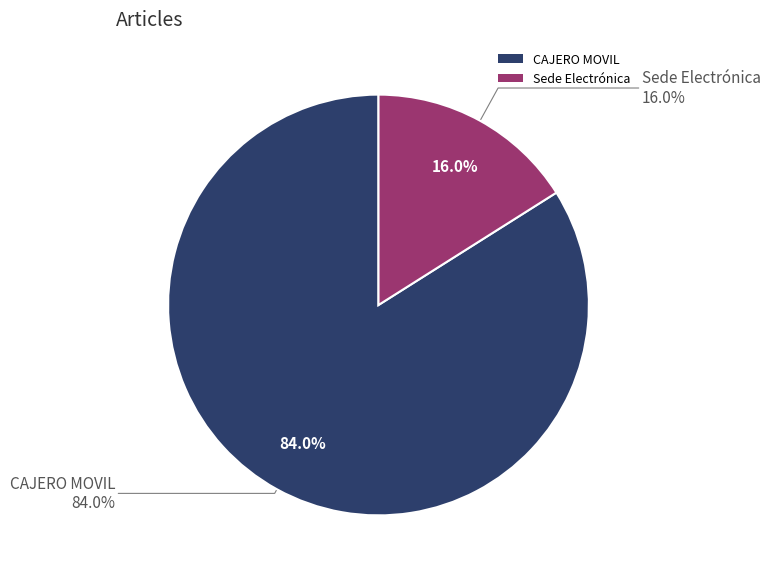

How many segments does this pie chart have?

2